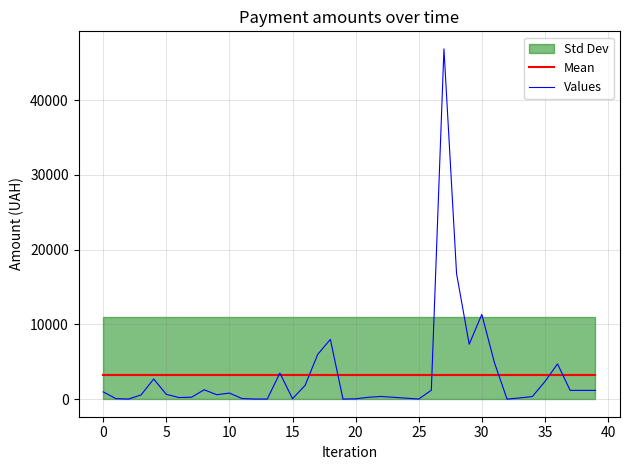

How many data points does each series have?

40